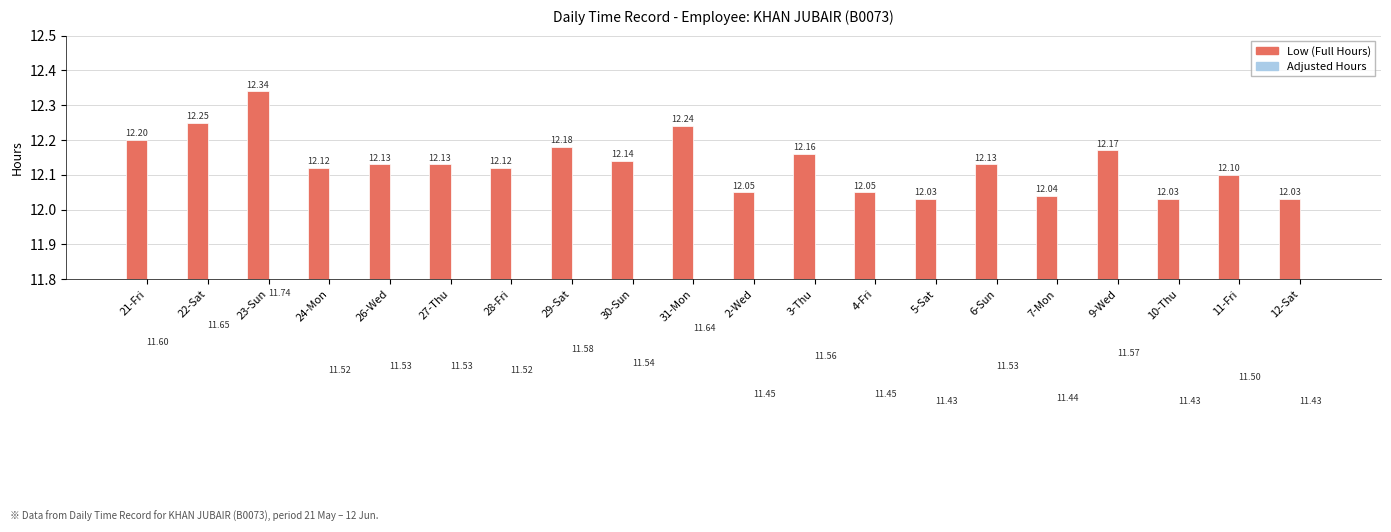

Rank the categories by Low (Full Hours) value from highest to lowest.

23-Sun, 22-Sat, 31-Mon, 21-Fri, 29-Sat, 9-Wed, 3-Thu, 30-Sun, 26-Wed, 27-Thu, 6-Sun, 24-Mon, 28-Fri, 11-Fri, 2-Wed, 4-Fri, 7-Mon, 5-Sat, 10-Thu, 12-Sat